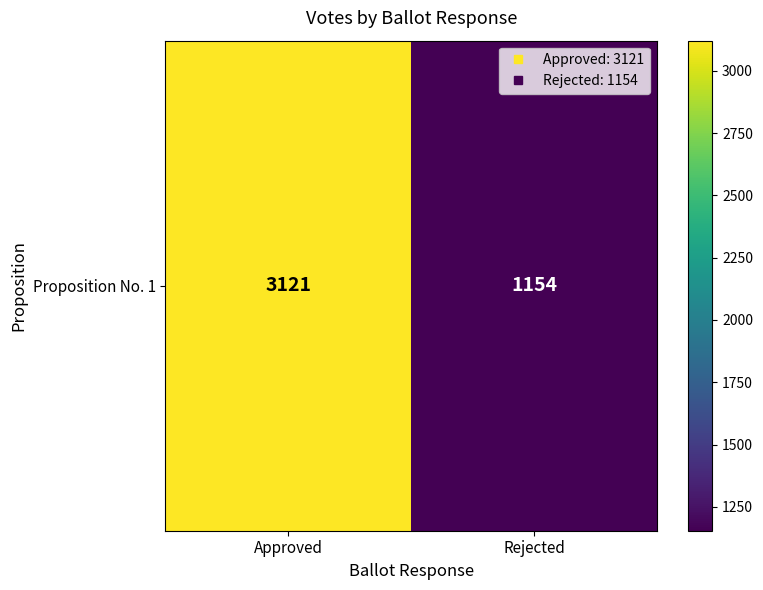

What is the maximum value shown in the chart?

3121